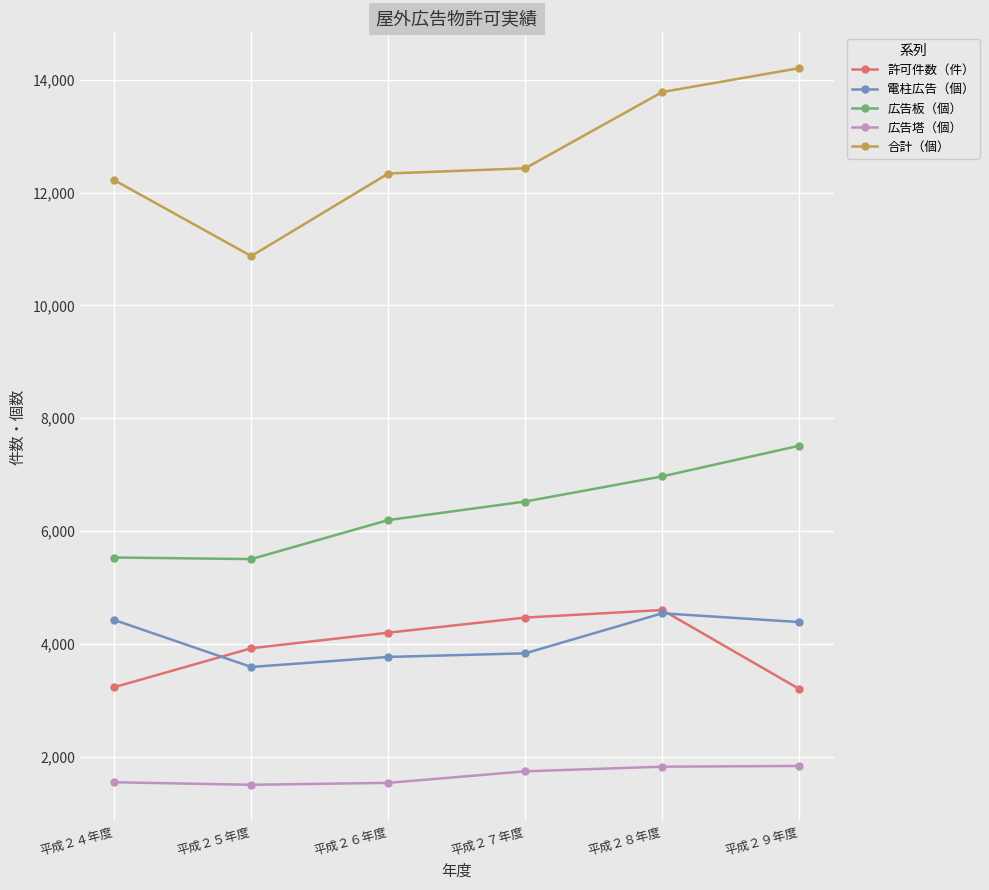

What is the value of the 合計（個） point at the 6th from the left?

14206